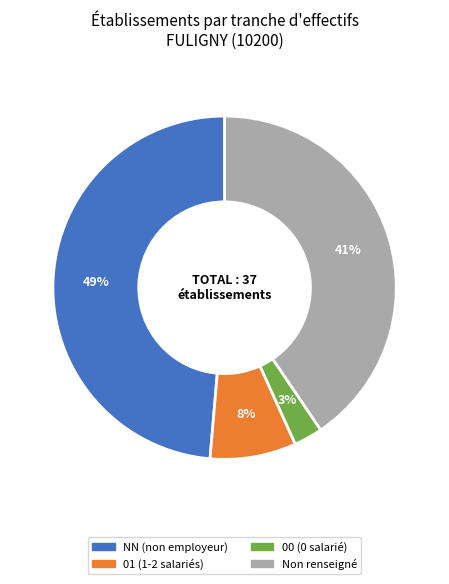

To the nearest percent, what is the average slice percentage?

25%